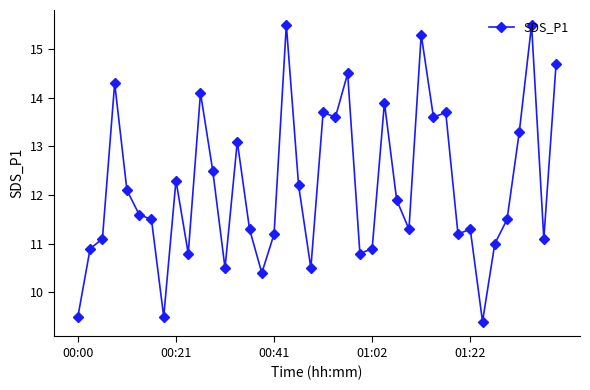

True or false: the data has more than 0 interior local peaks.

True